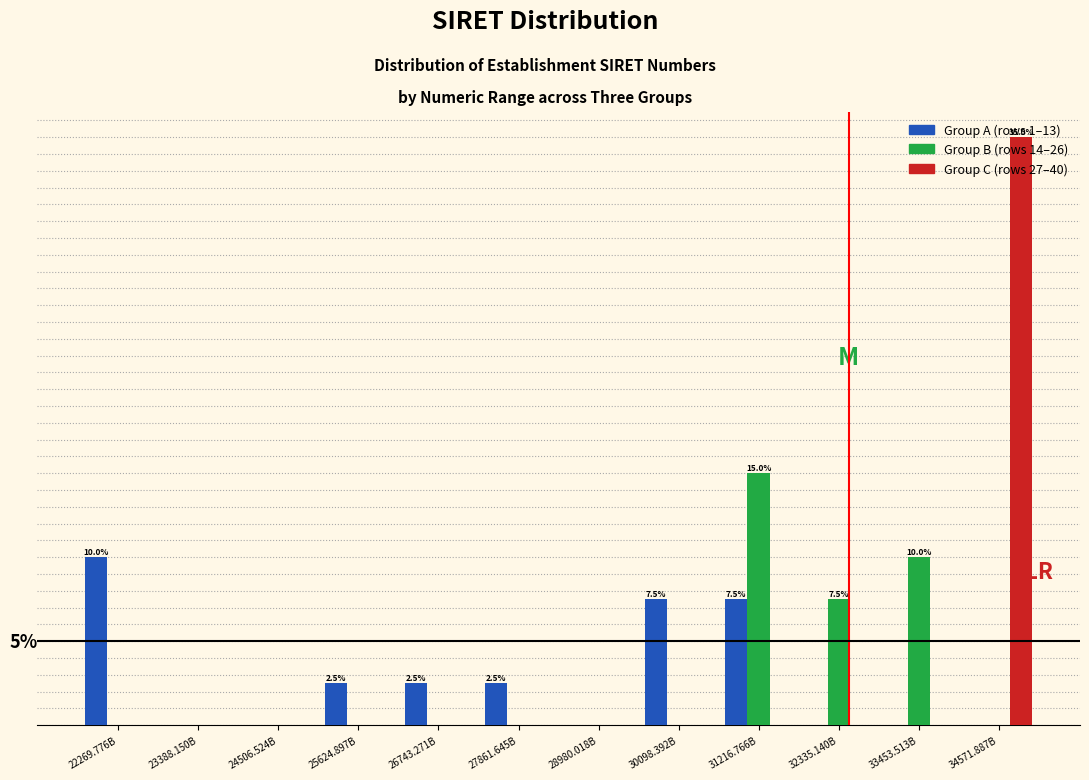

Are the bars horizontal?

No